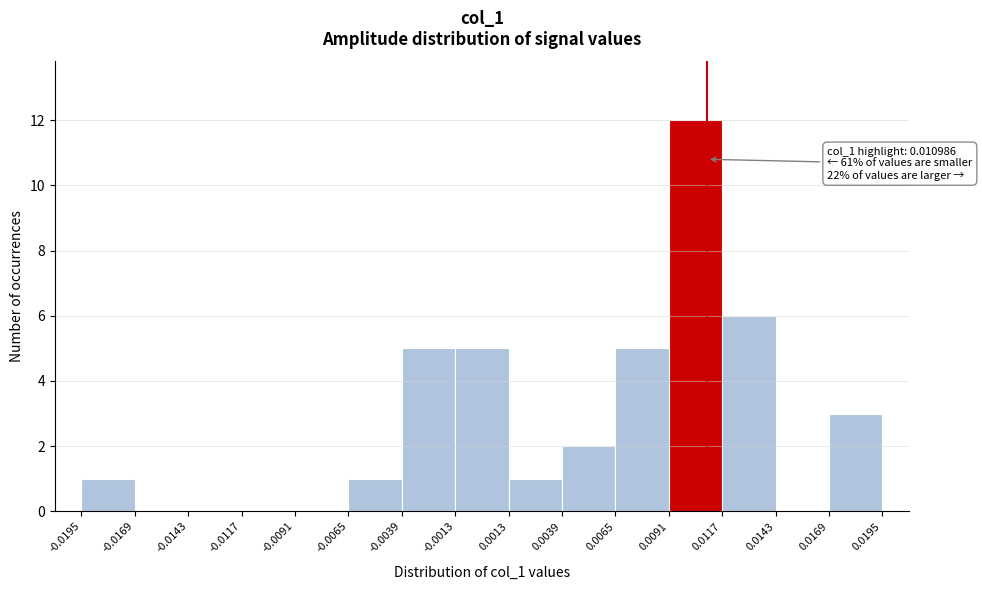

Which range on the x-axis has the tallest bar?

0.0091 to 0.0117